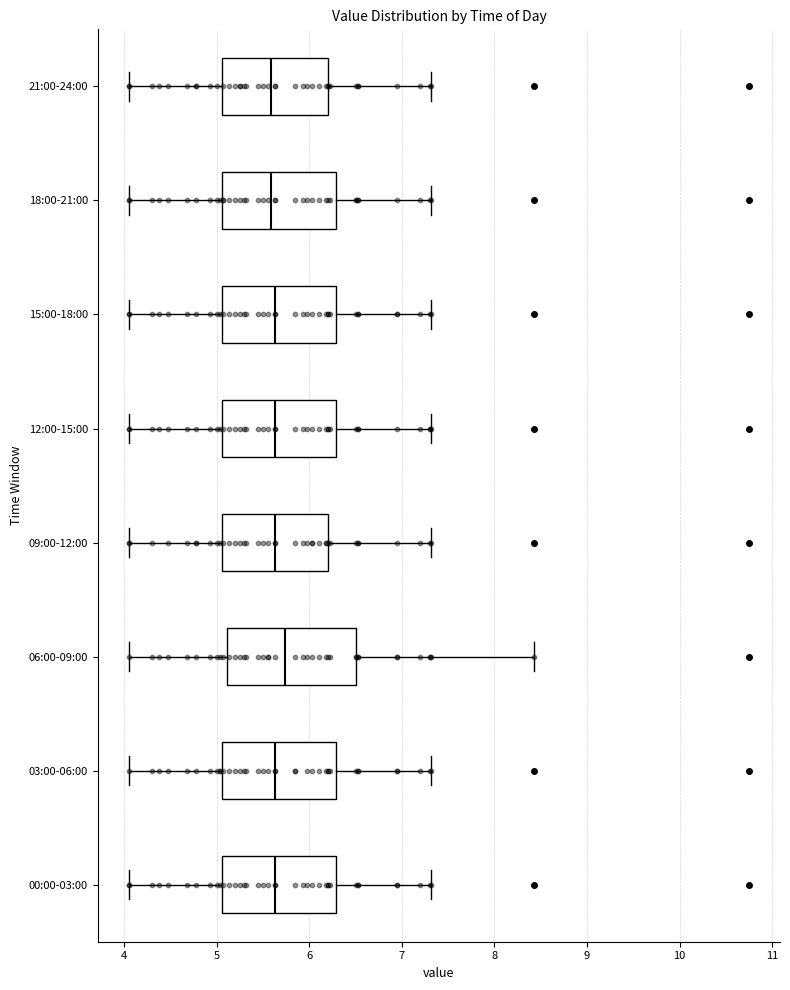

Where does the median line of the box for 00:00-03:00 sit on the x-axis? The values are not printed on the chart, so give them approximately, as read against the axis.

5.6